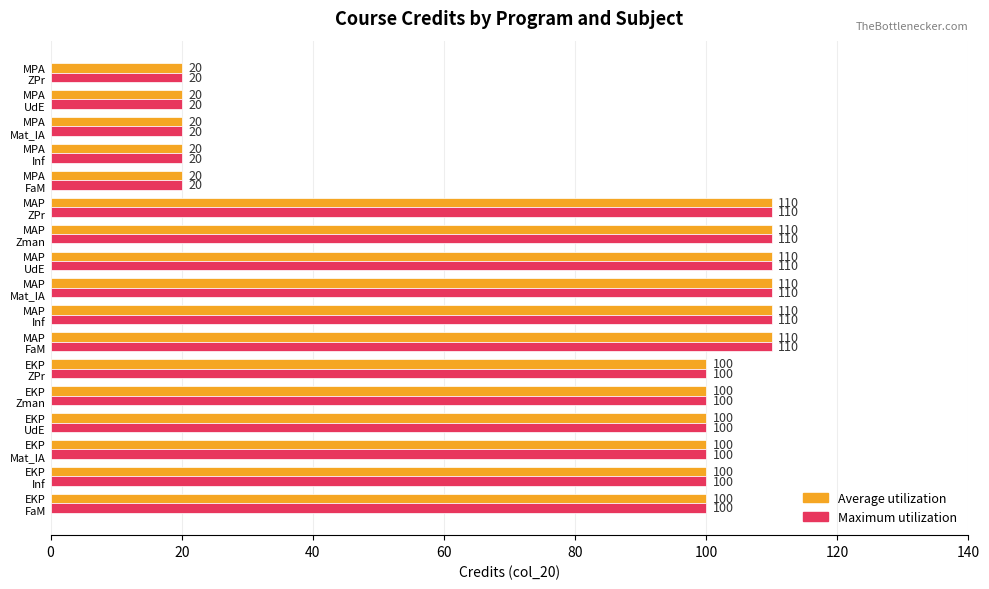

What is the maximum value shown in the chart?

110